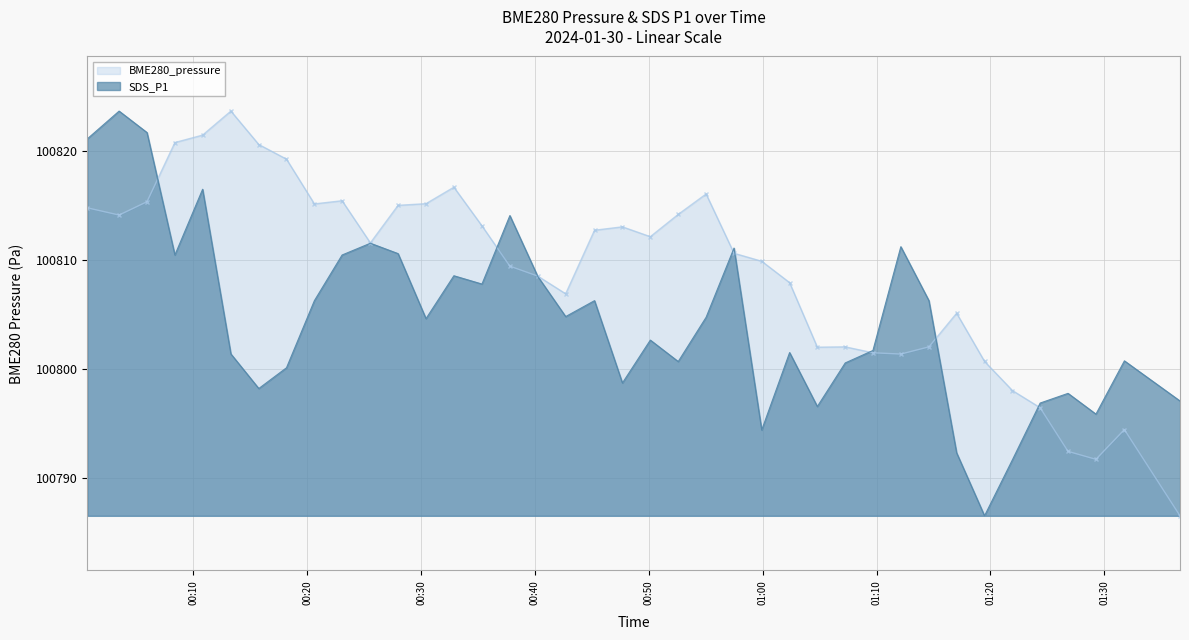

What is the total value across all series at 2024/01/30 00:30:26?

201619.7